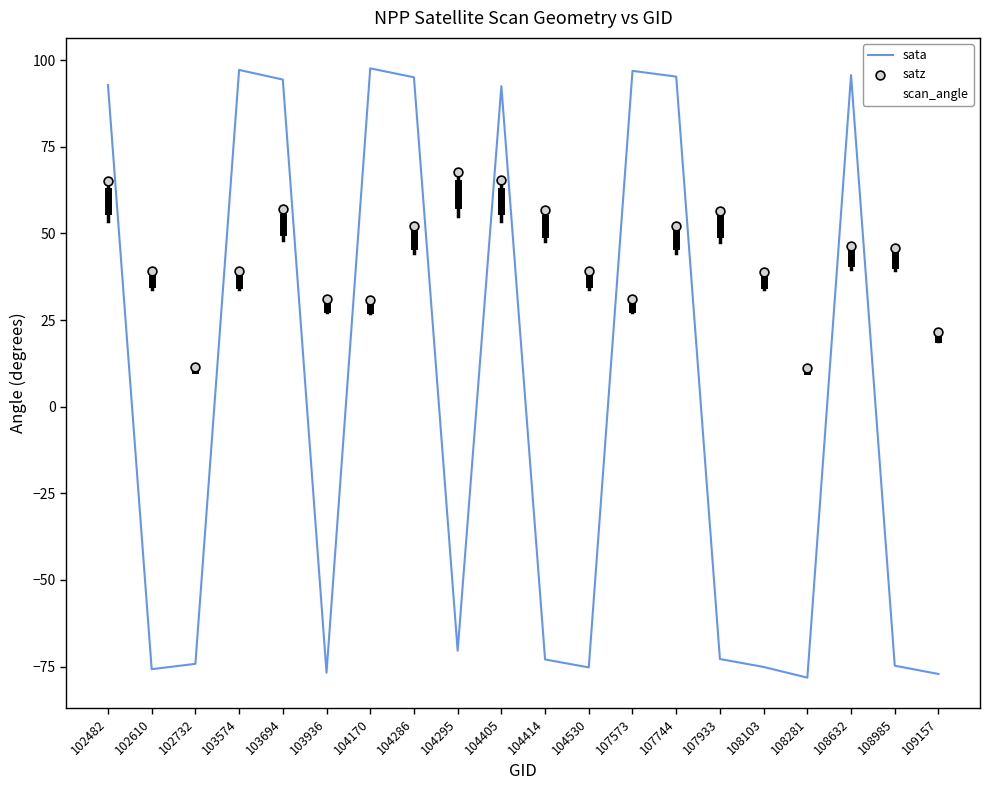

Which series has the largest total across all categories?

satz